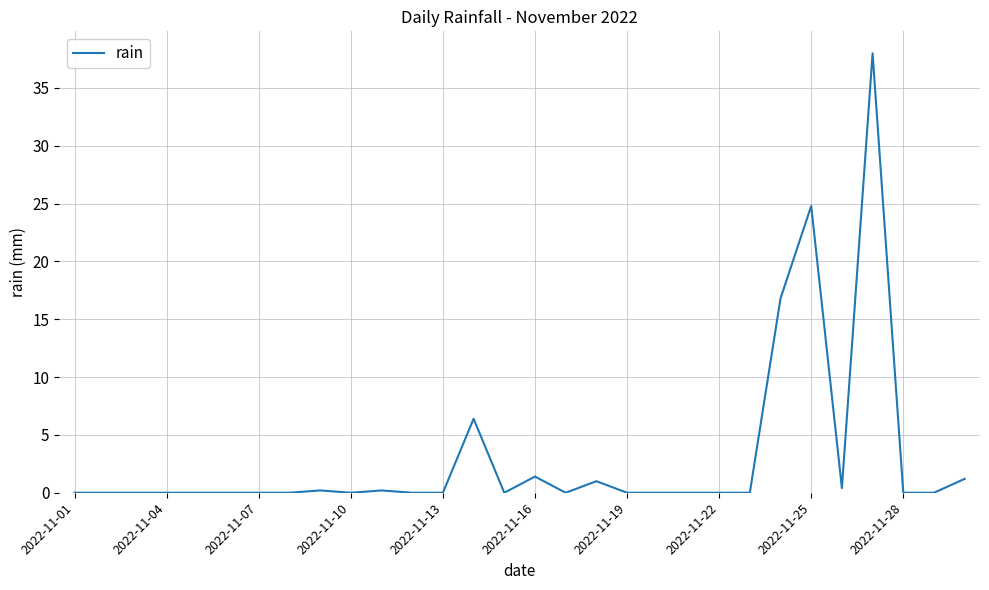

Does the chart have visible grid lines?

Yes